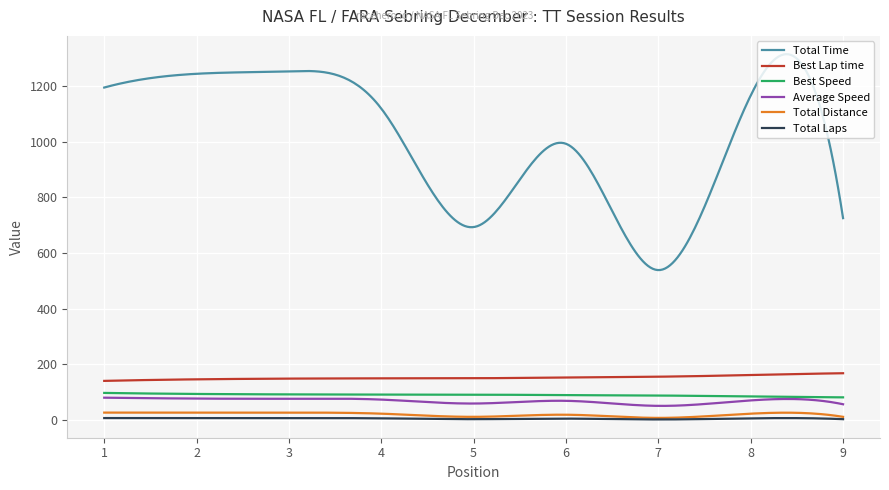

Which series has the widest spread of values?

Total Time